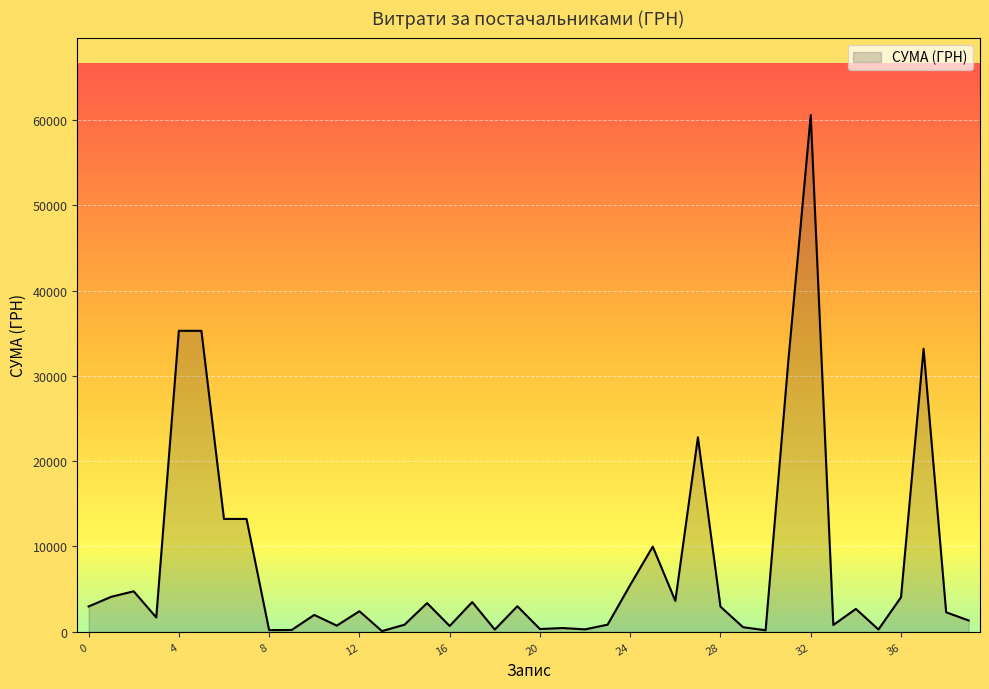

What is the greatest value displayed?

60566.0